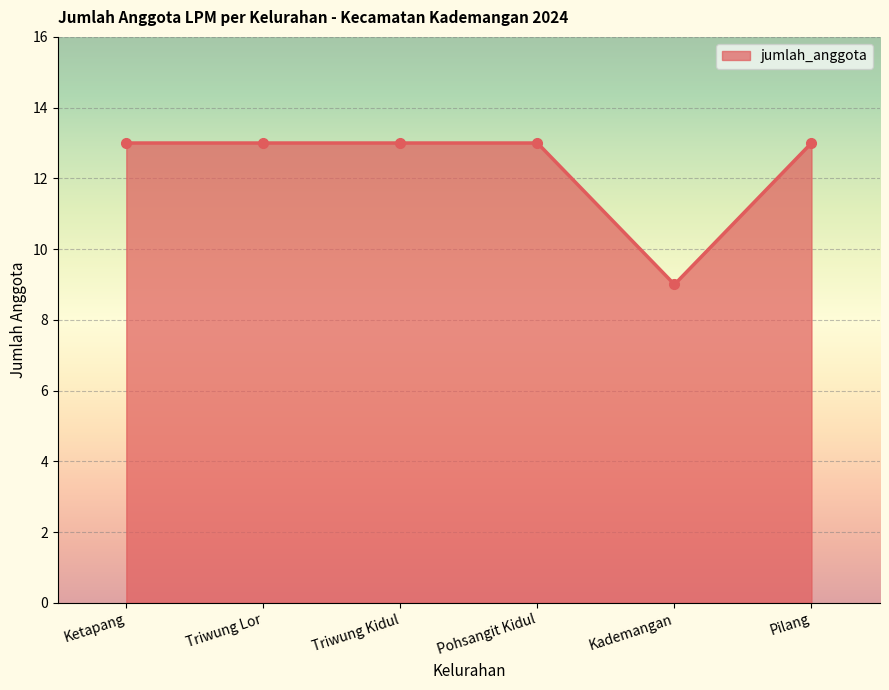

What is the maximum value shown in the chart?

13